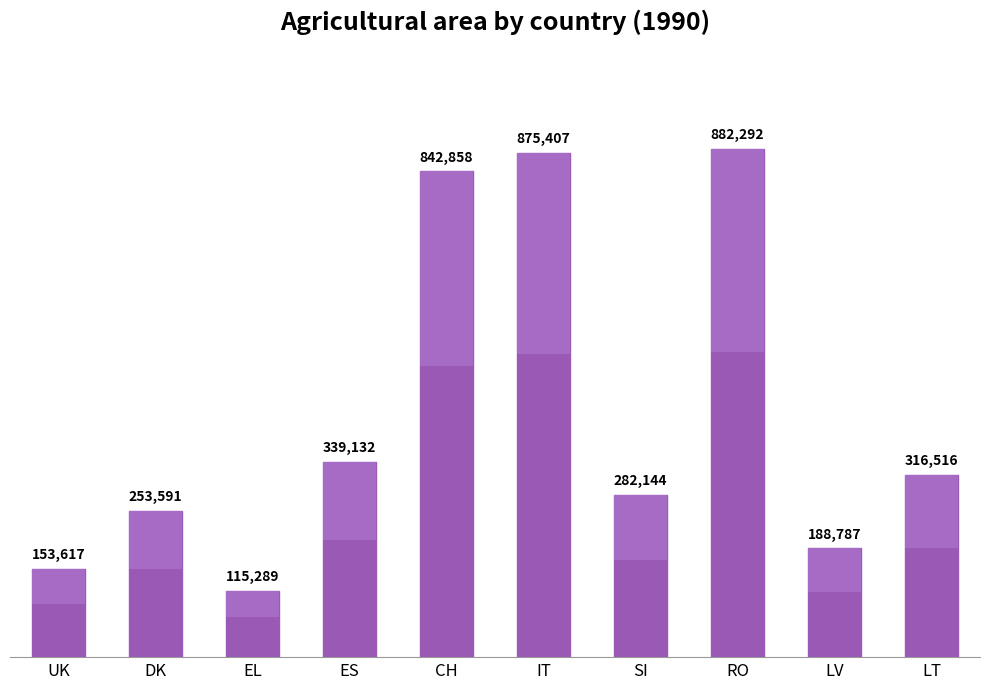

Reading left to right, transcribe all the data shown in this chart.

153617	253591	115289	339132	842858	875407	282144	882292	188787	316516